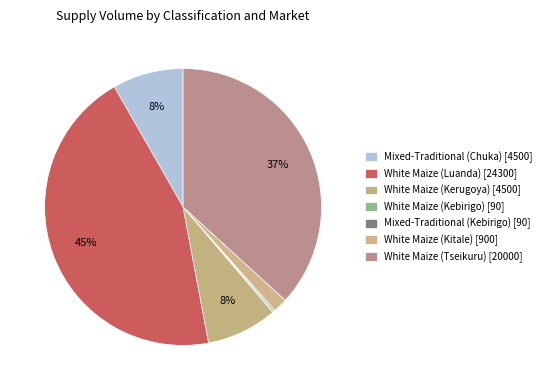

Is it true that Mixed-Traditional (Chuka) is 8% of the pie?

True